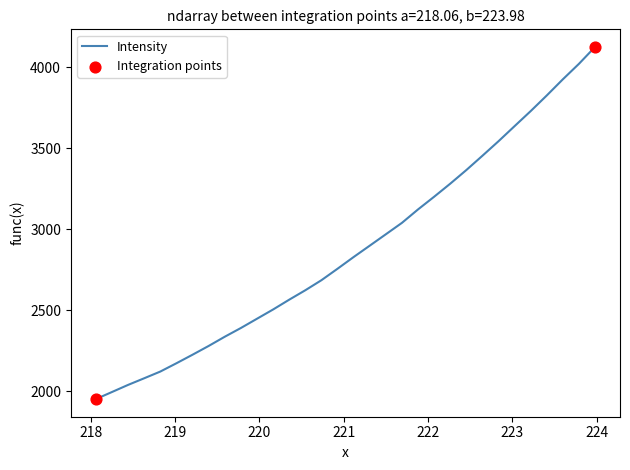

What is the minimum value shown in the chart?

1950.8